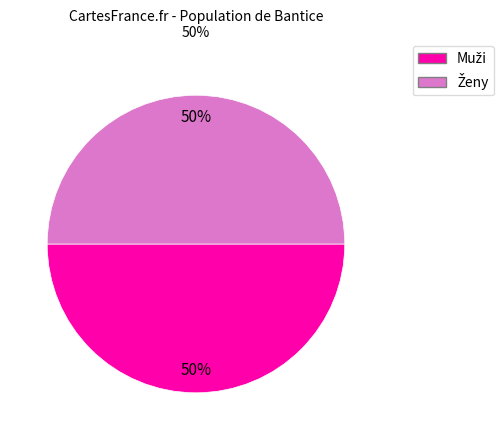

How many segments does this pie chart have?

2